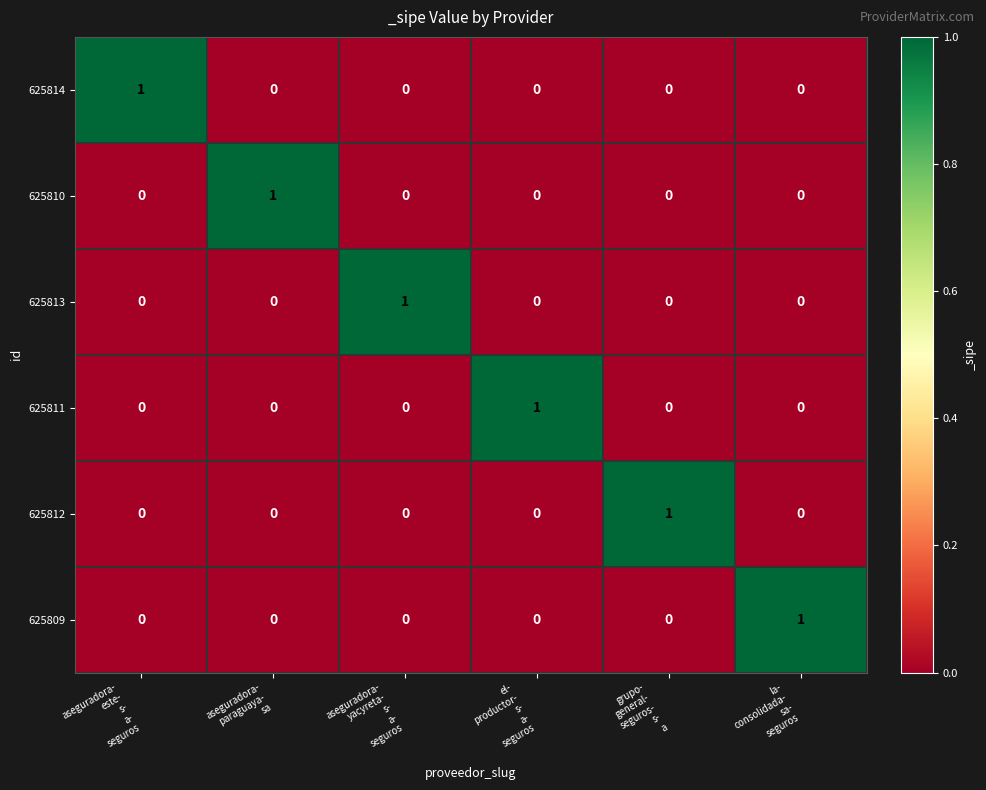

At how many categories does at least one series exceed 0?

6